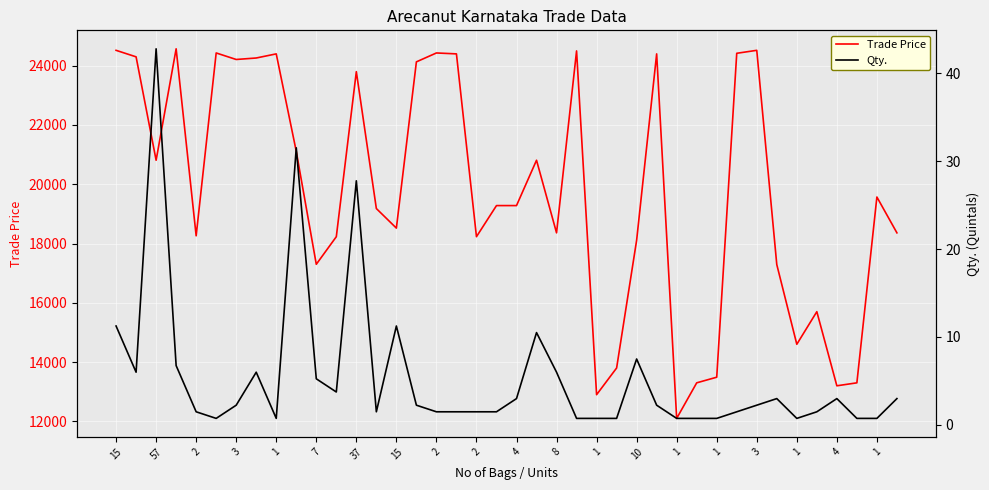

True or false: Trade Price and Qty. intersect in this chart.

False